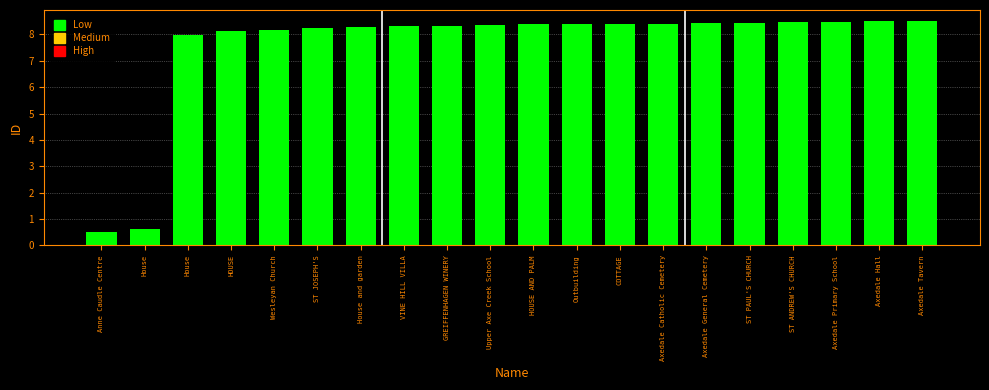

Which category has the highest value across all series?

Axedale Tavern